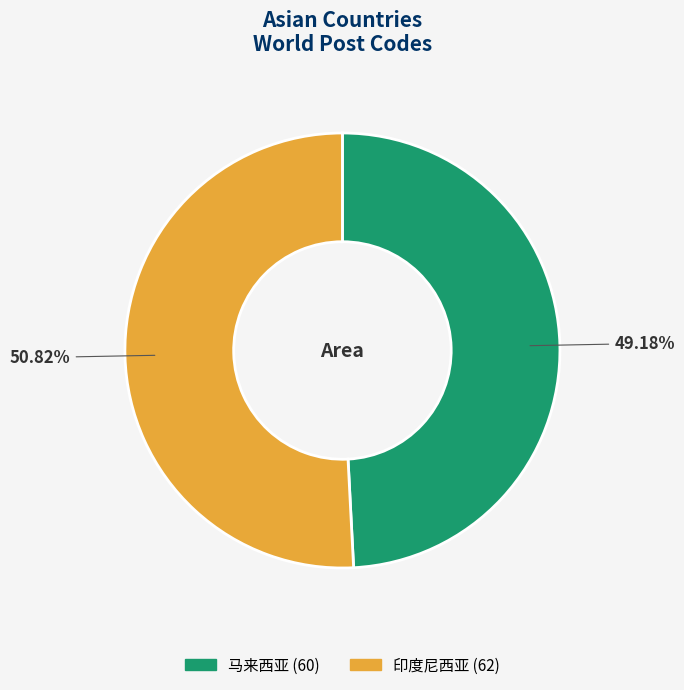

What percentage is the 印度尼西亚 slice, to the nearest percent?

51%